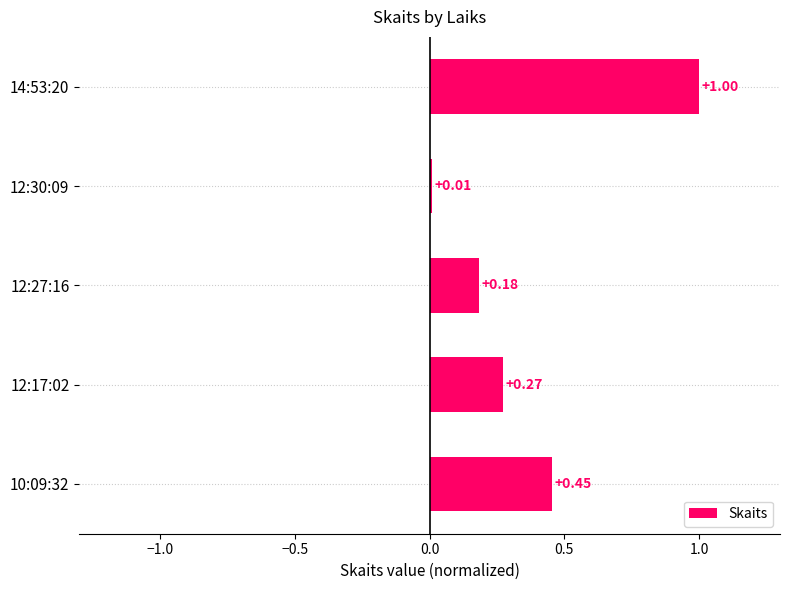

Rank the categories by value from highest to lowest.

14:53:20, 10:09:32, 12:17:02, 12:27:16, 12:30:09